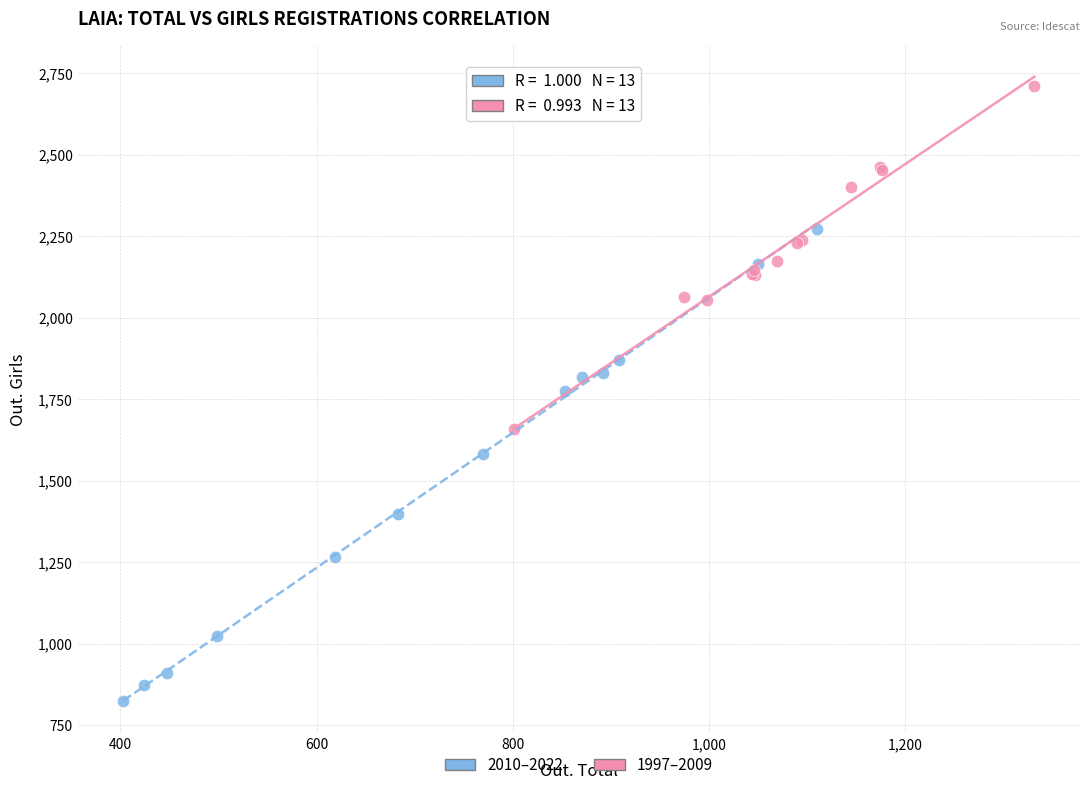

Which series reaches the minimum Y coordinate?

2010–2022